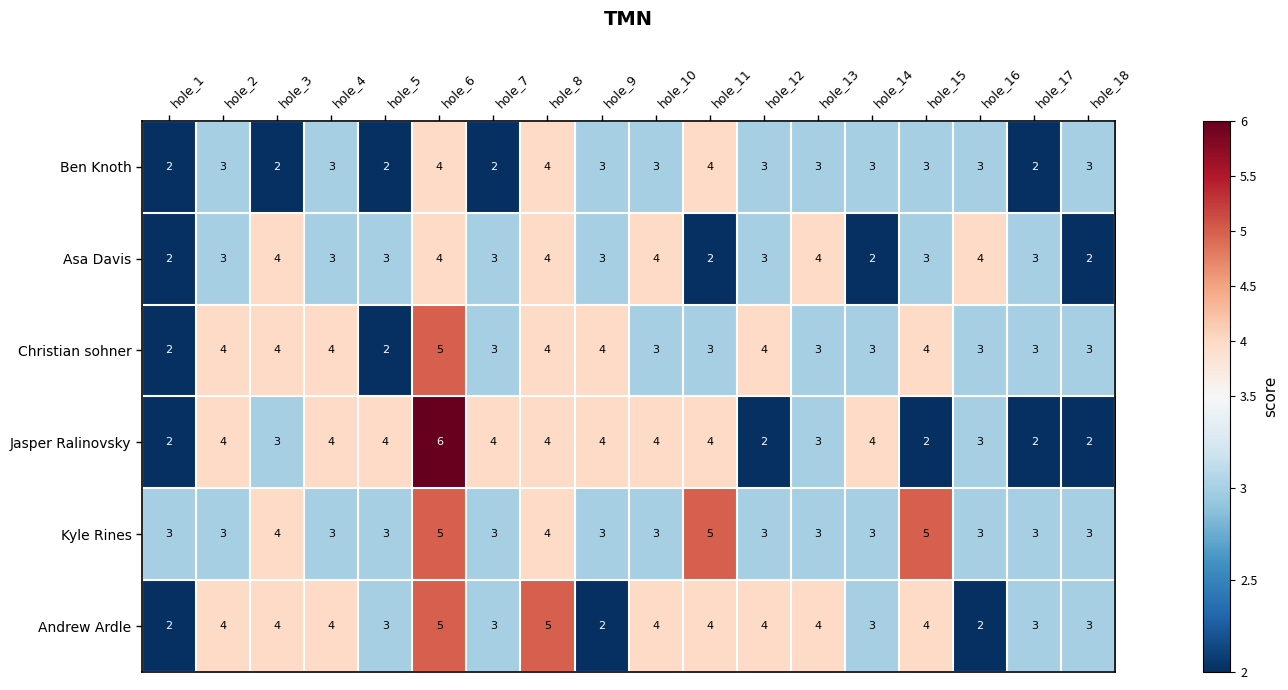

What value does the Andrew Ardle series have at hole_15?

4